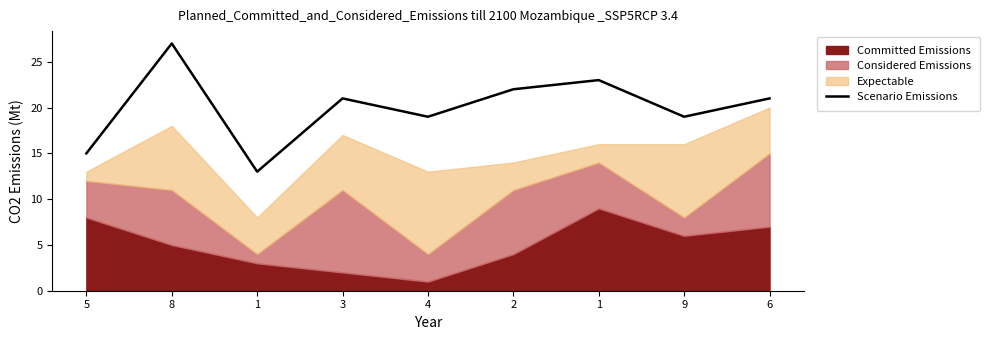

Reading left to right, extract all data points from this chart.

5=15	8=27	1=13	3=21	4=19	2=22	1=23	9=19	6=21